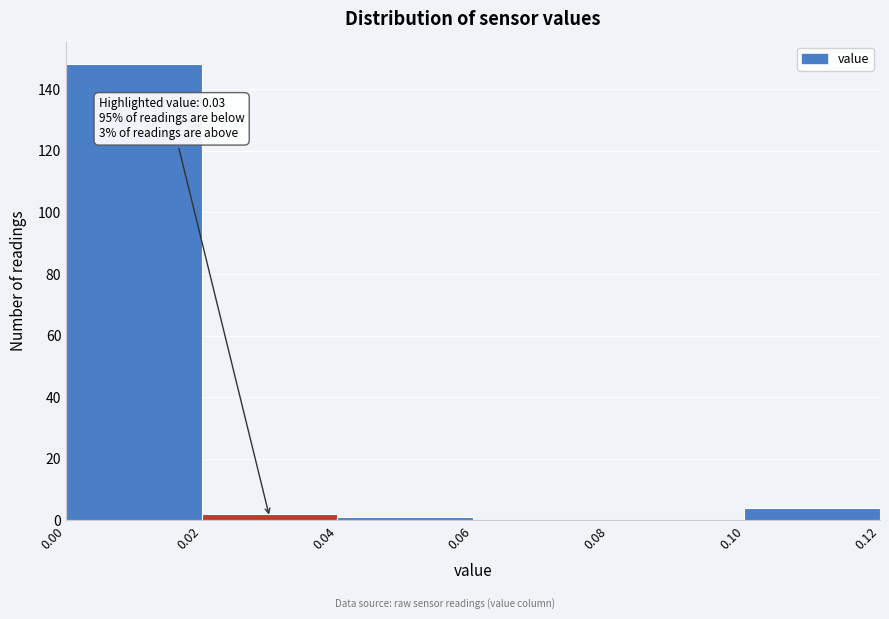

Over which range of the x-axis is the bar tallest?

0.00 to 0.02